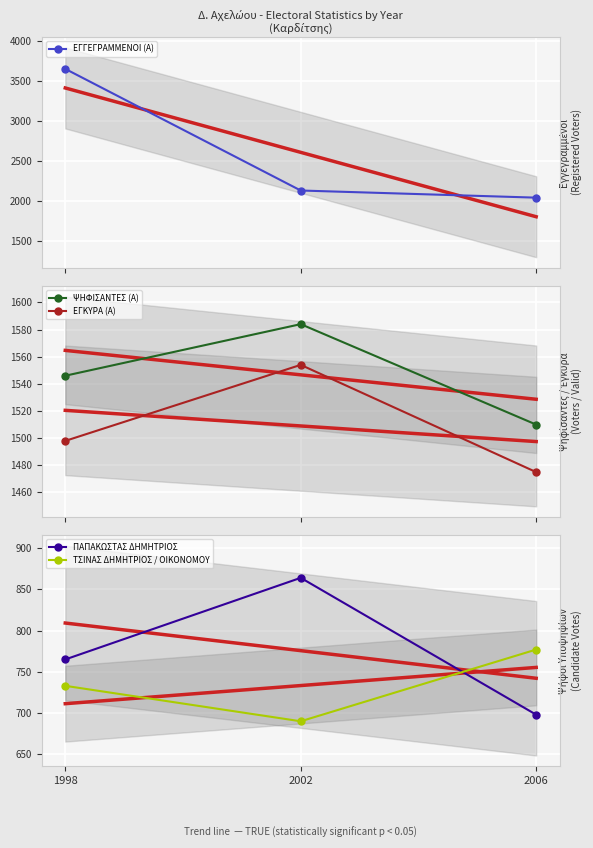

What is the value of the ΠΑΠΑΚΩΣΤΑΣ ΔΗΜΗΤΡΙΟΣ point at the 3rd from the left?

698